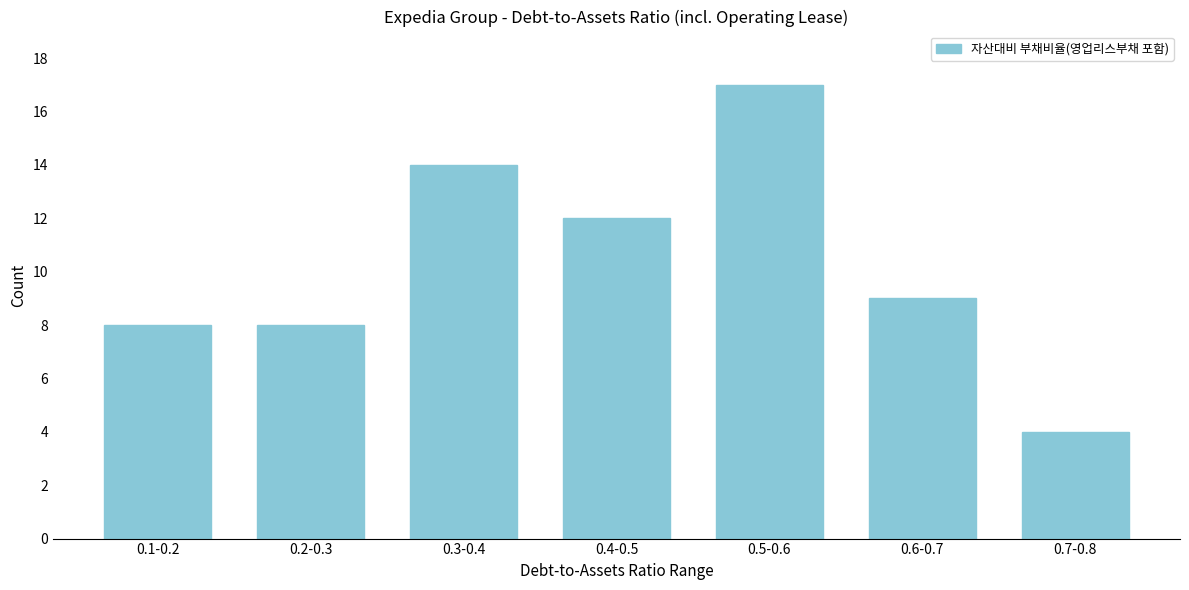

Reading right to left, extract all data points from this chart.

0.7-0.8=4	0.6-0.7=9	0.5-0.6=17	0.4-0.5=12	0.3-0.4=14	0.2-0.3=8	0.1-0.2=8